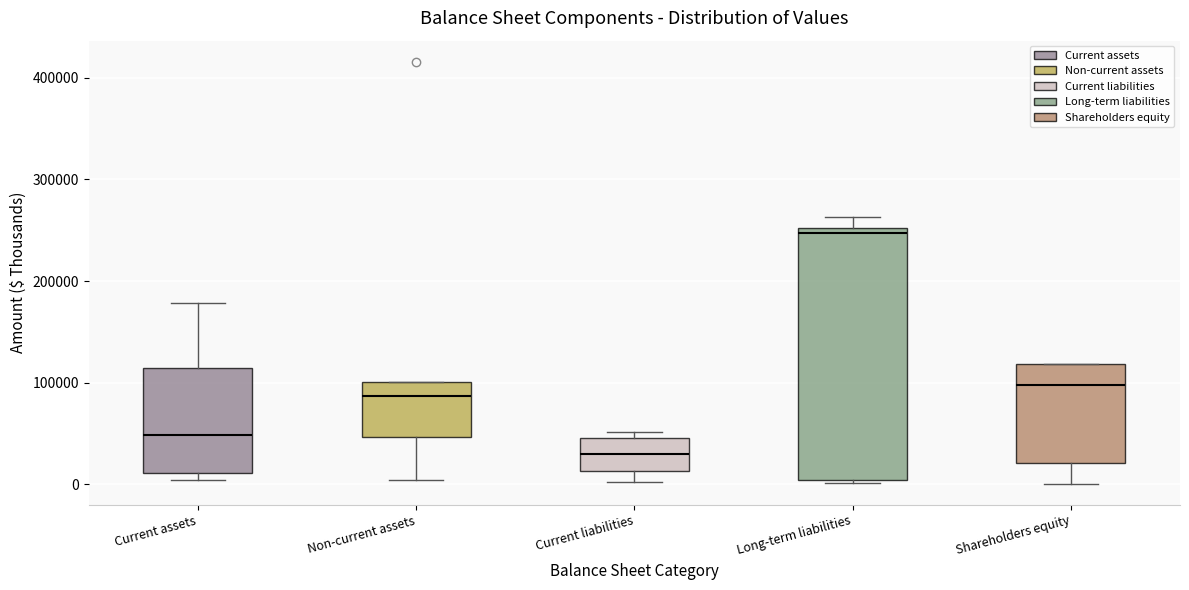

Where is the lower edge of the box for Shareholders equity on the y-axis? The values are not printed on the chart, so give them approximately, as read against the axis.

20000